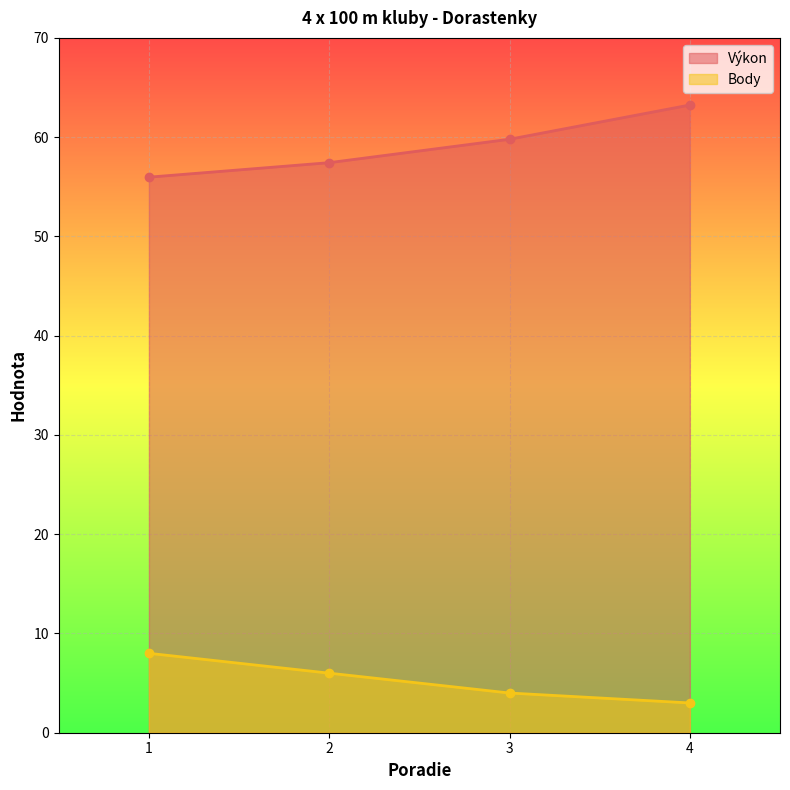

True or false: Výkon has a value of 112.3 at 4.

False